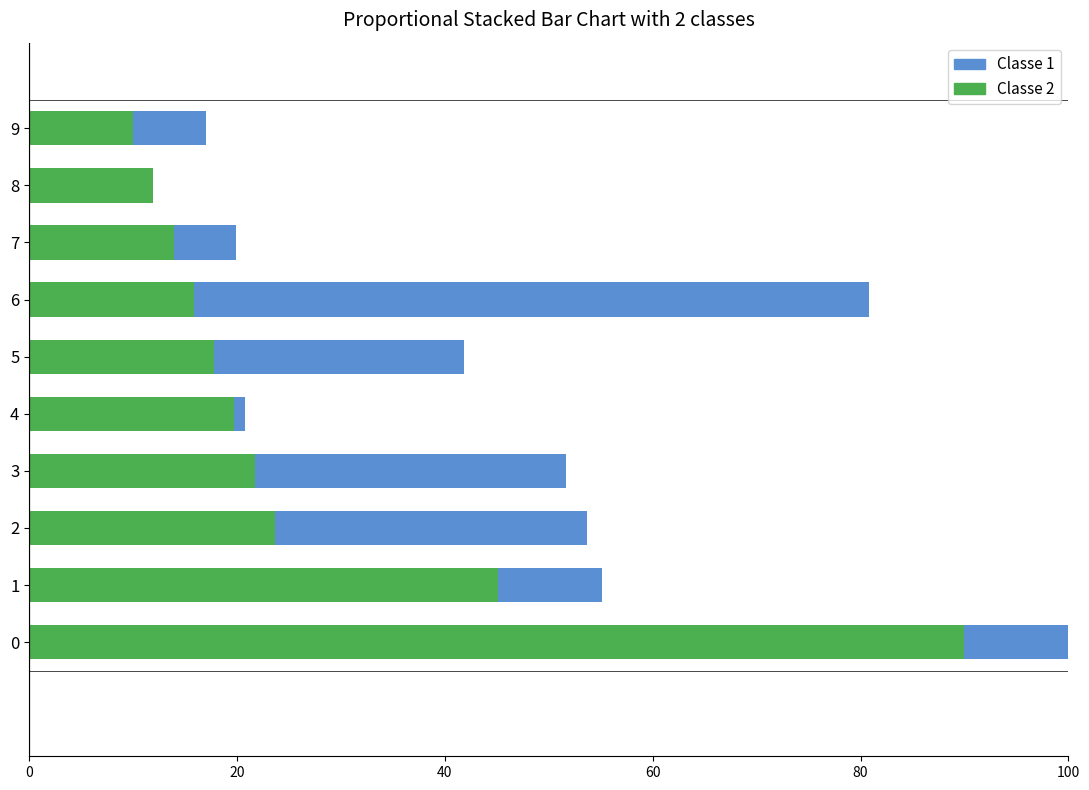

What are all the series names shown in the legend?

Classe 2, Classe 1